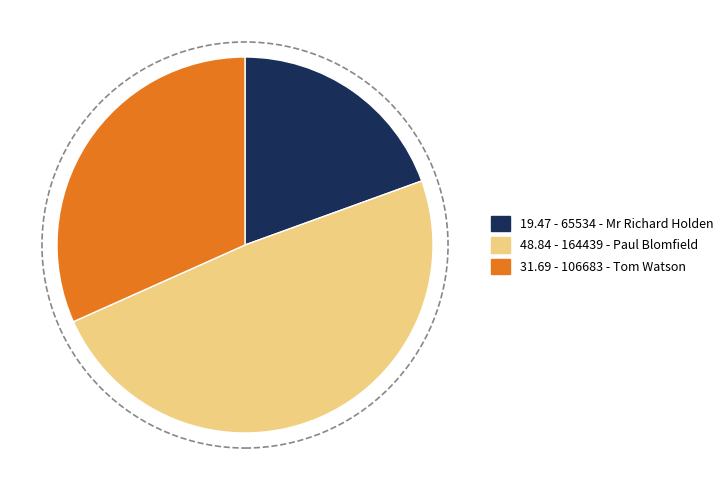

The 48.84 - 164439 - Paul Blomfield slice represents 36% of the pie. True or false?

False